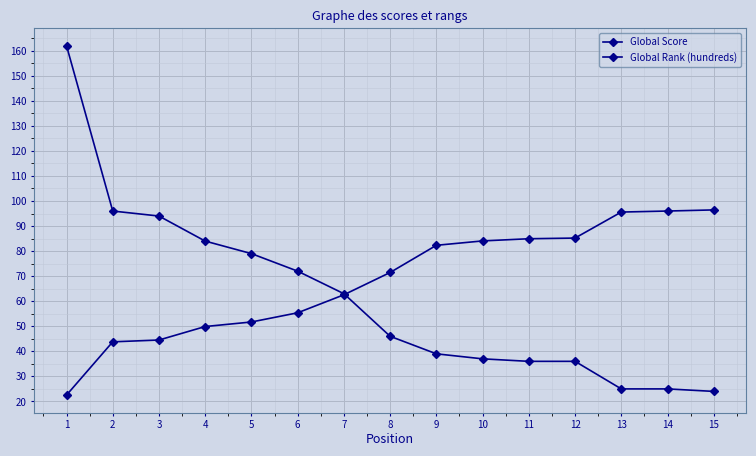

How many values in the Global Rank (hundreds) series are below 71?

7